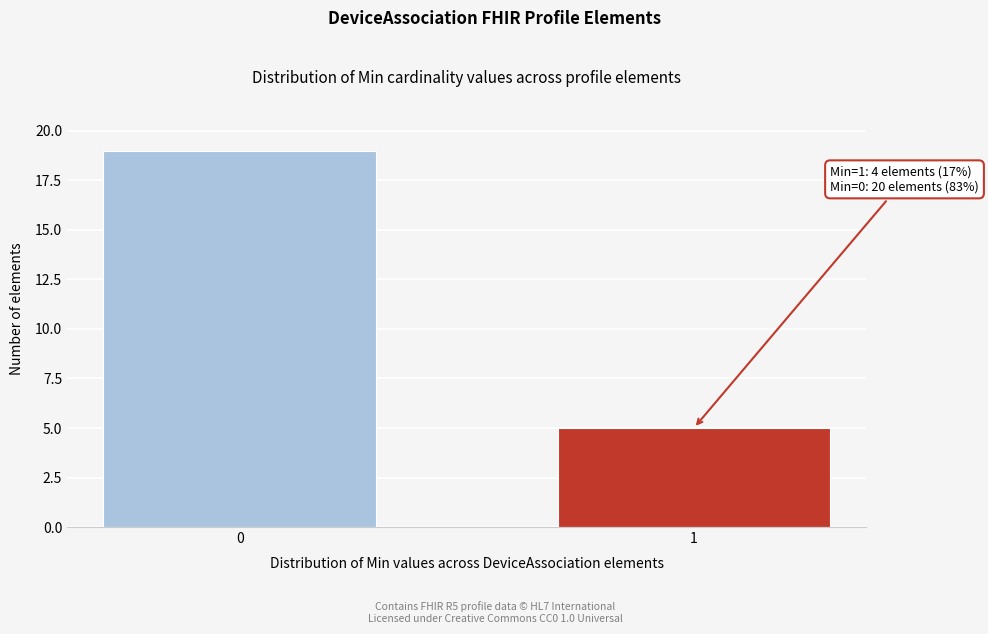

Reading right to left, transcribe all the data shown in this chart.

5	19